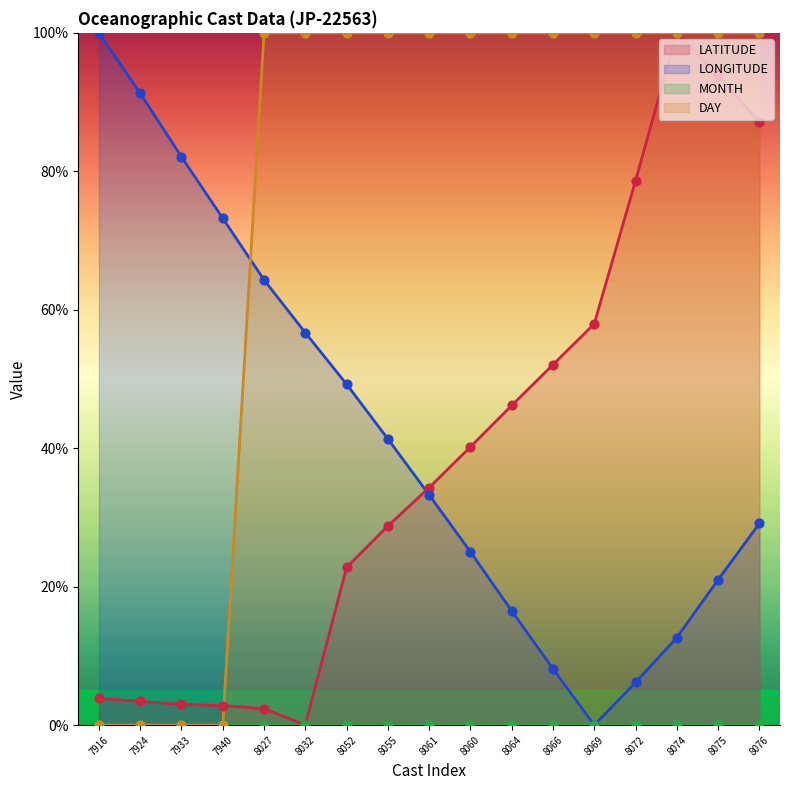

True or false: DAY has a value of 100.0 at 8066.

True